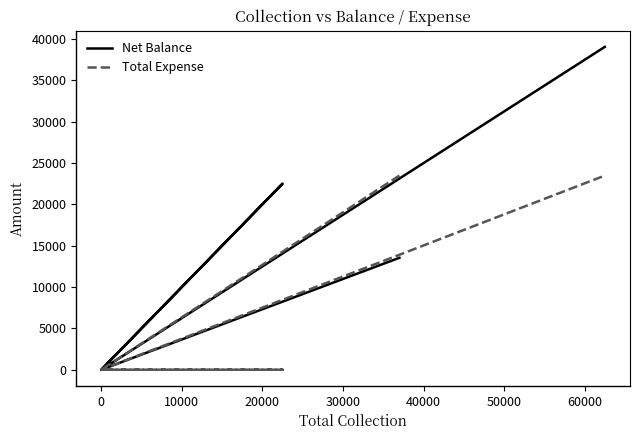

Rank the series by their maximum value, from lowest to highest.

Total Expense, Net Balance